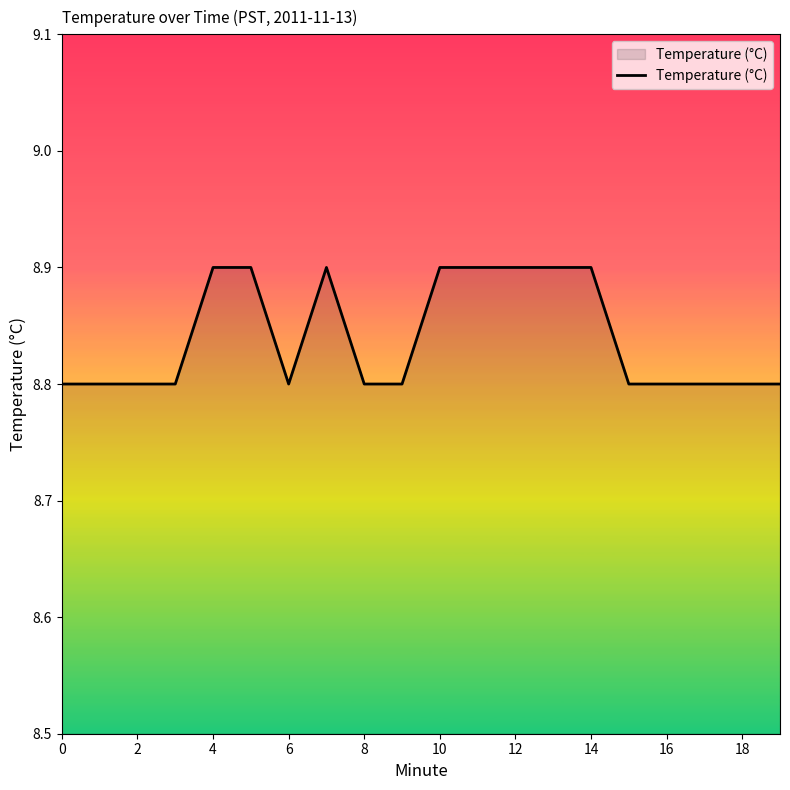

What is the greatest value displayed?

8.9